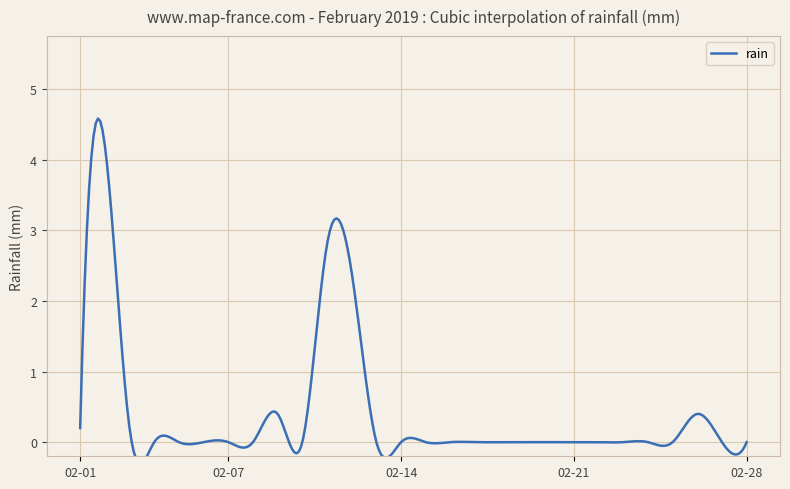

Reading left to right, what are all the values shown in this chart?

2019-02-01=0.2	2019-02-02=4.2	2019-02-03=0.2	2019-02-04=0.0	2019-02-05=0.0	2019-02-06=0.0	2019-02-07=0.0	2019-02-08=0.0	2019-02-09=0.4	2019-02-10=0.0	2019-02-11=2.8	2019-02-12=2.4	2019-02-13=0.0	2019-02-14=0.0	2019-02-15=0.0	2019-02-16=0.0	2019-02-17=0.0	2019-02-18=0.0	2019-02-19=0.0	2019-02-20=0.0	2019-02-21=0.0	2019-02-22=0.0	2019-02-23=0.0	2019-02-24=0.0	2019-02-25=0.0	2019-02-26=0.4	2019-02-27=0.0	2019-02-28=0.0